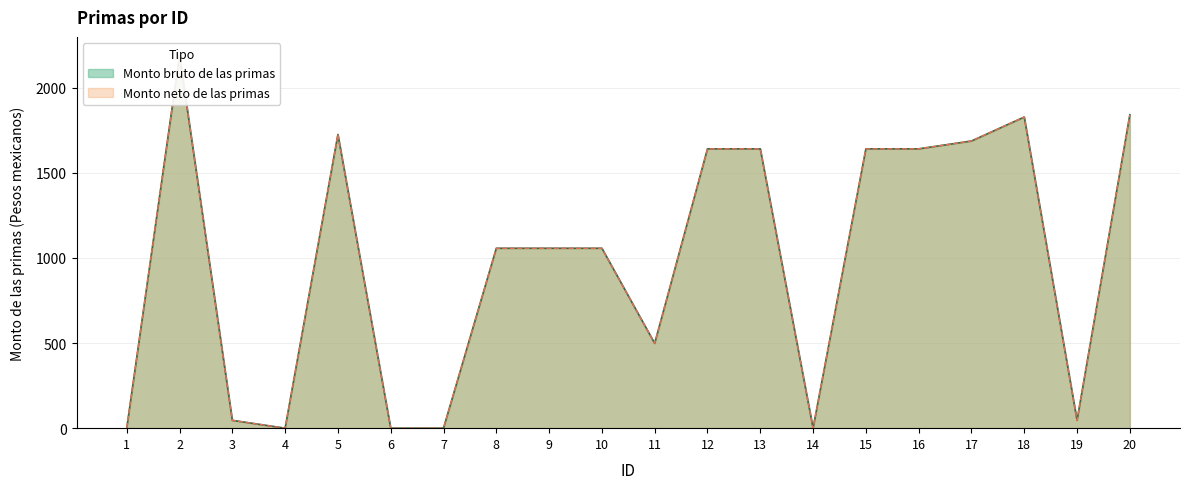

Which category has the lowest value in the Monto bruto de las primas series?

1